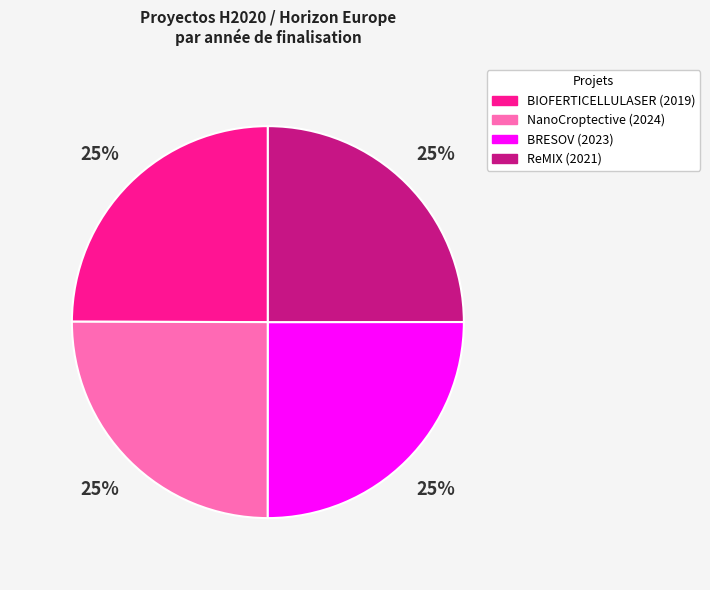

Approximately how many times larger is the value at BRESOV (2023) compared to NanoCroptective (2024)?

1.0